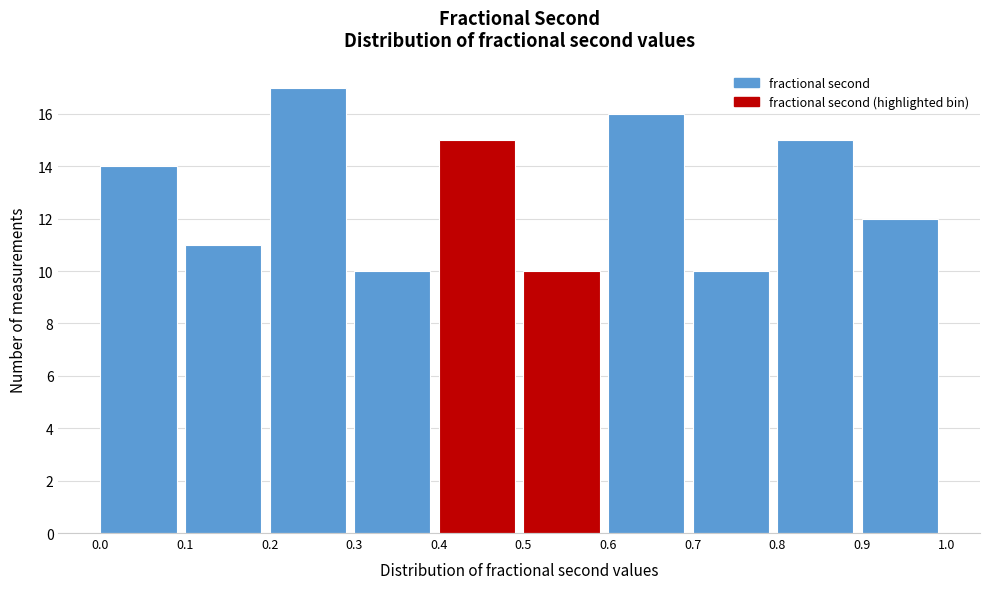

Reading left to right, list every bar in this chart as the range it spans on the x-axis followed by its height. The values are not printed on the chart, so give them approximately, as read against the axis.

0.0 to 0.1: 14
0.1 to 0.2: 11
0.2 to 0.3: 17
0.3 to 0.4: 10
0.4 to 0.5: 15
0.5 to 0.6: 10
0.6 to 0.7: 16
0.7 to 0.8: 10
0.8 to 0.9: 15
0.9 to 1.0: 12